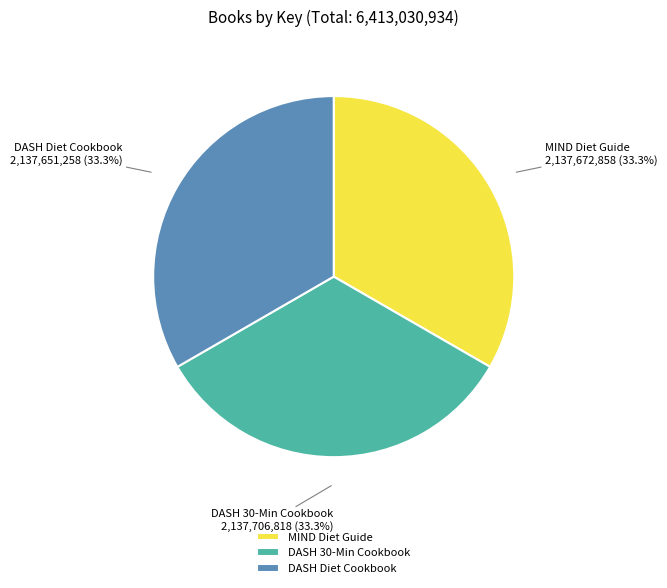

What is the ratio of the value at MIND Diet Guide to the value at DASH 30-Min Cookbook?

1.0